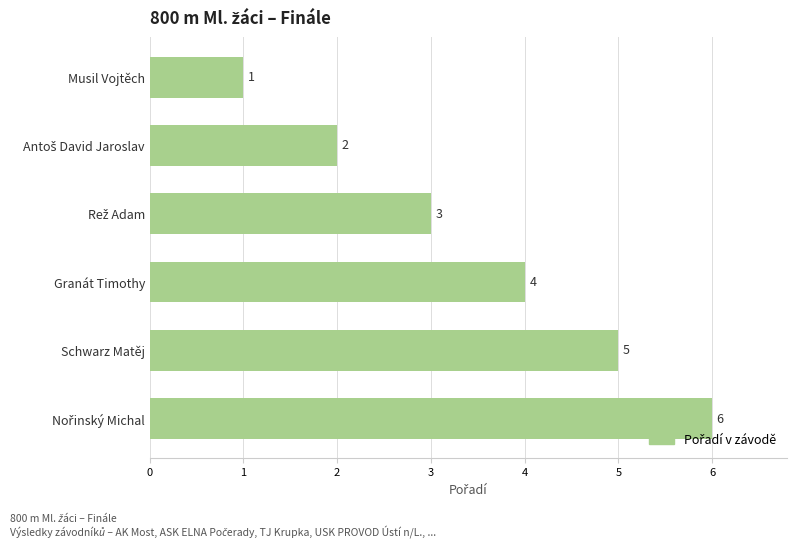

What is the label of the 1st bar from the top?

Musil Vojtěch